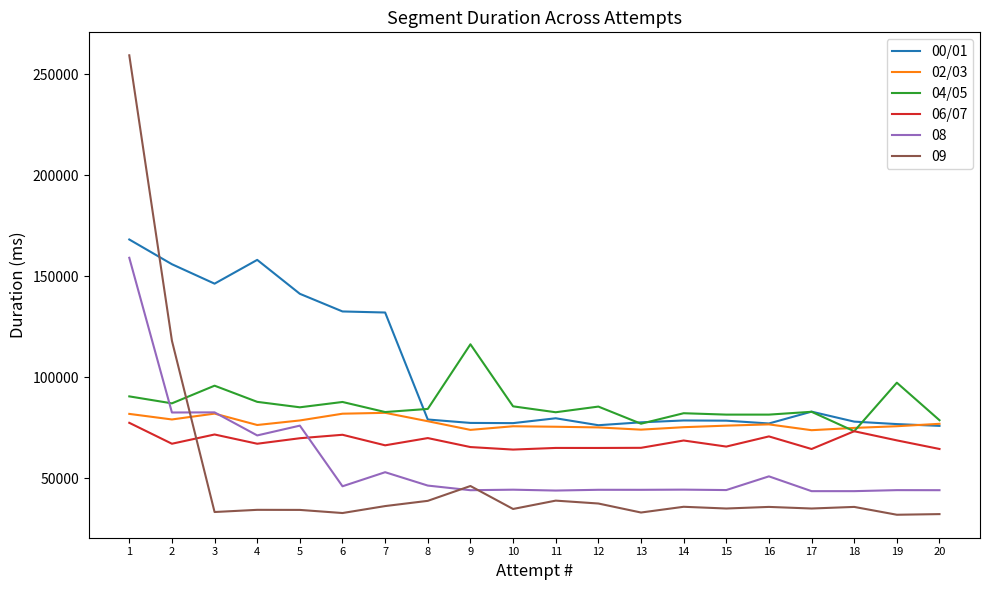

The value of 09 at 8 is 38723. True or false?

True